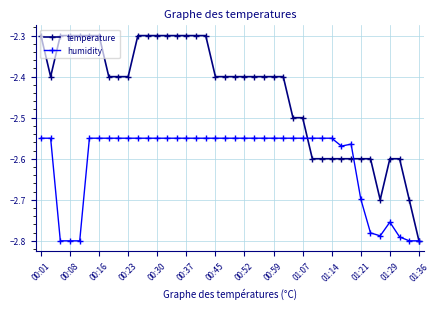

What is the greatest value displayed?

-2.3